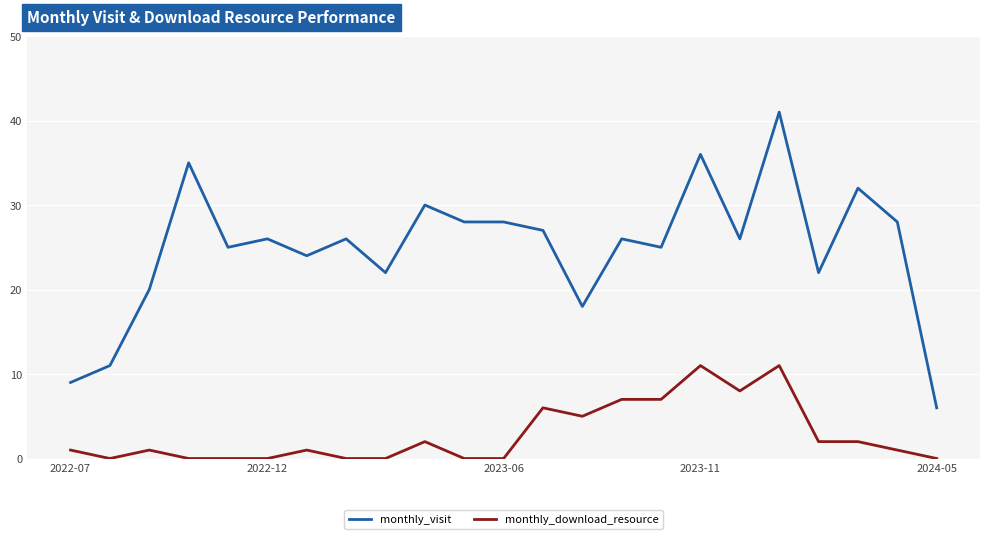

What is the maximum value for monthly_visit?

41